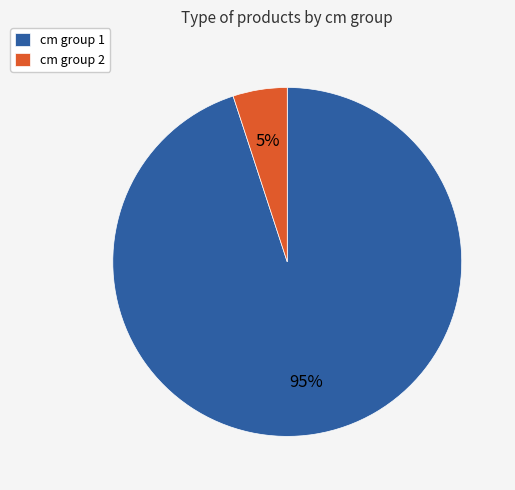

Is it true that cm group 2 is 5% of the pie?

True